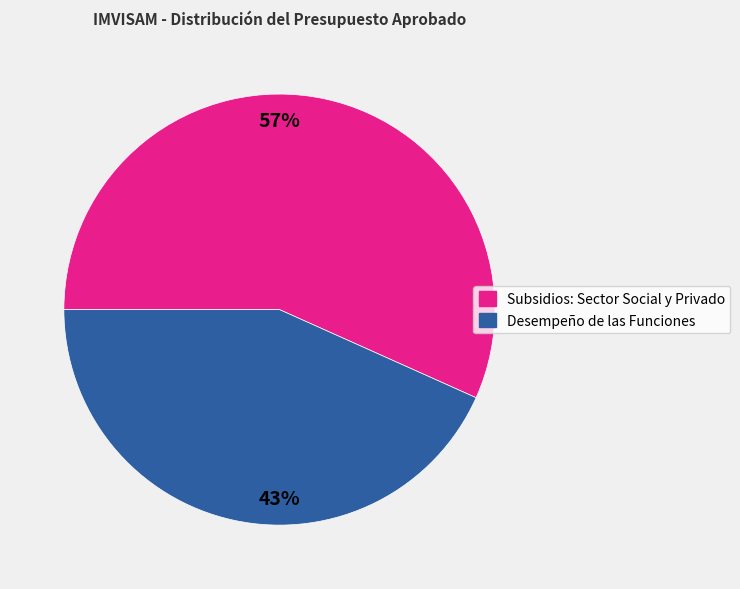

What is the ratio of the value at Subsidios: Sector Social y Privado to the value at Desempeño de las Funciones?

1.3